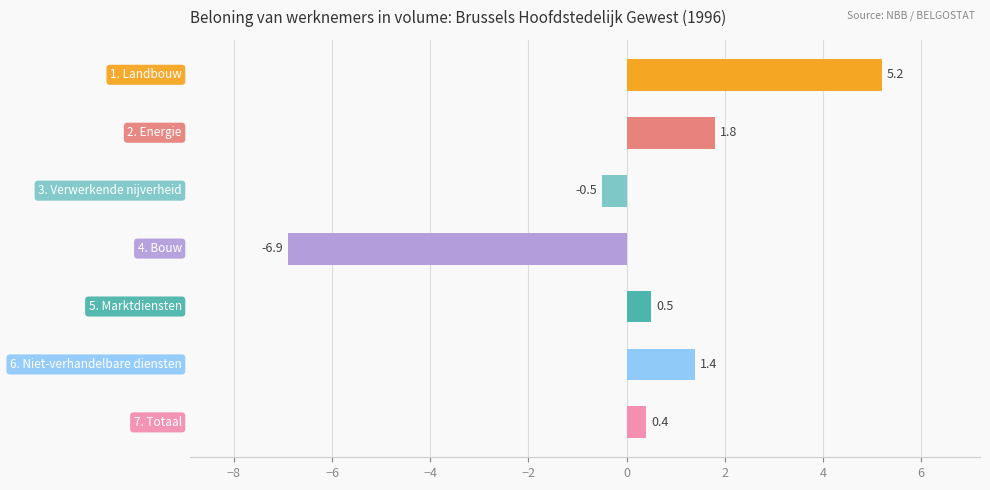

What is the value of the 7th bar from the top?

0.4